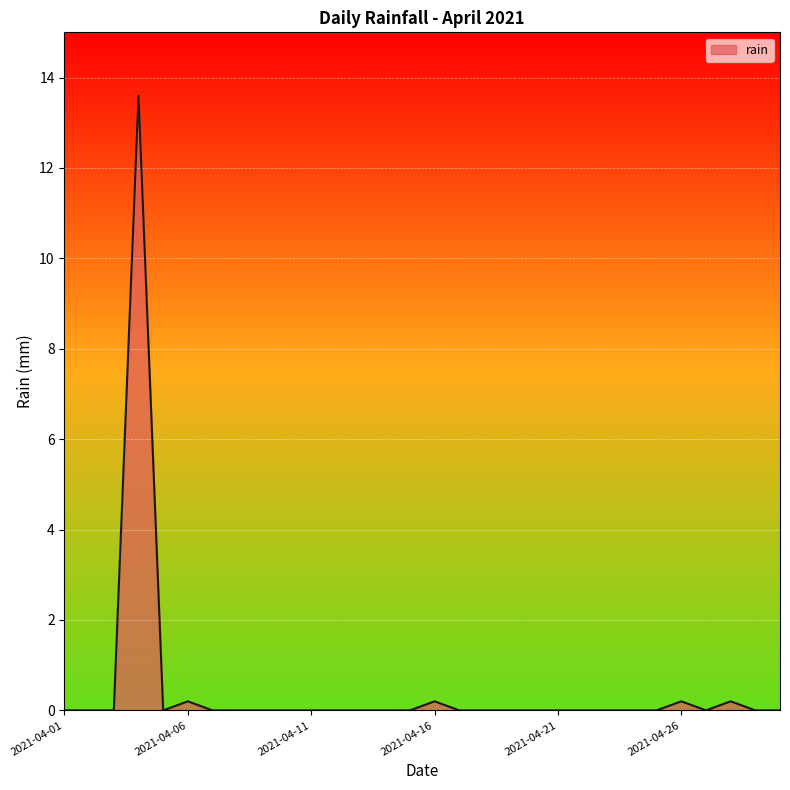

What is the maximum value shown in the chart?

13.6